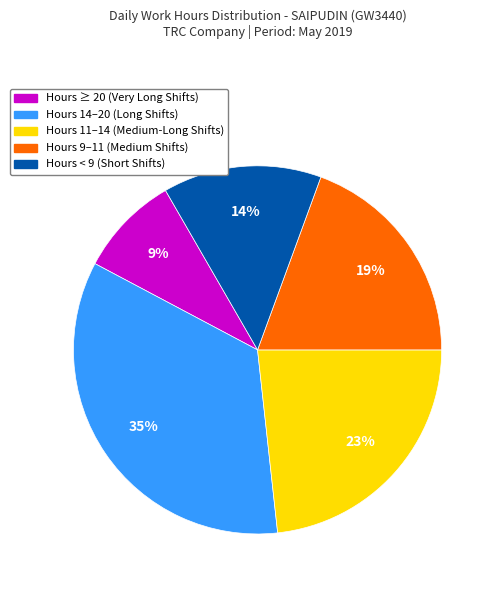

Is there a majority slice in this chart?

No